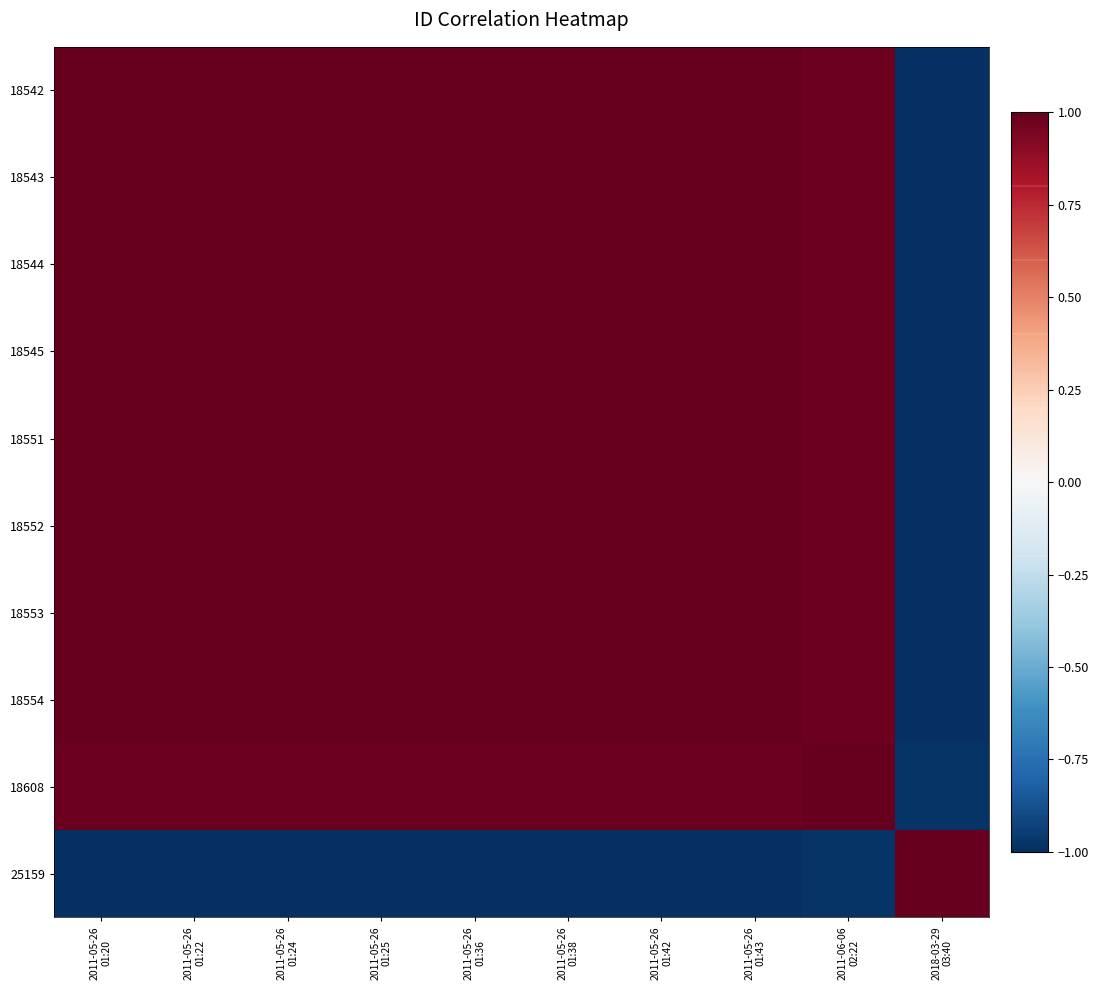

At which category is the sum across all series the highest?

2011-05-26
01:36